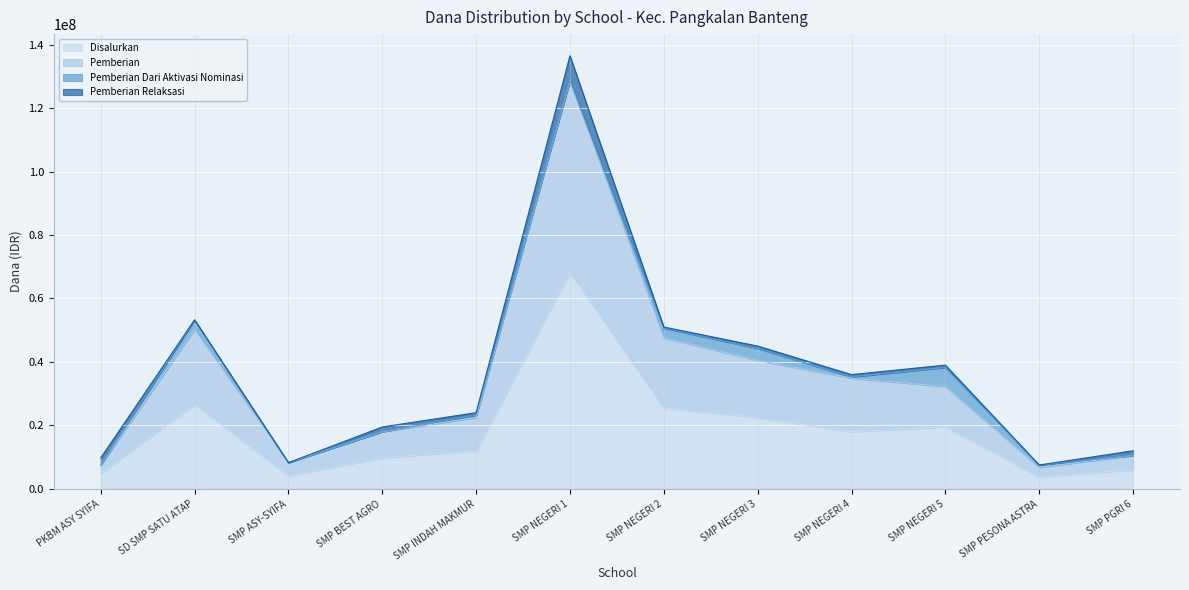

Where is the first local maximum for Disalurkan?

SD SMP SATU ATAP